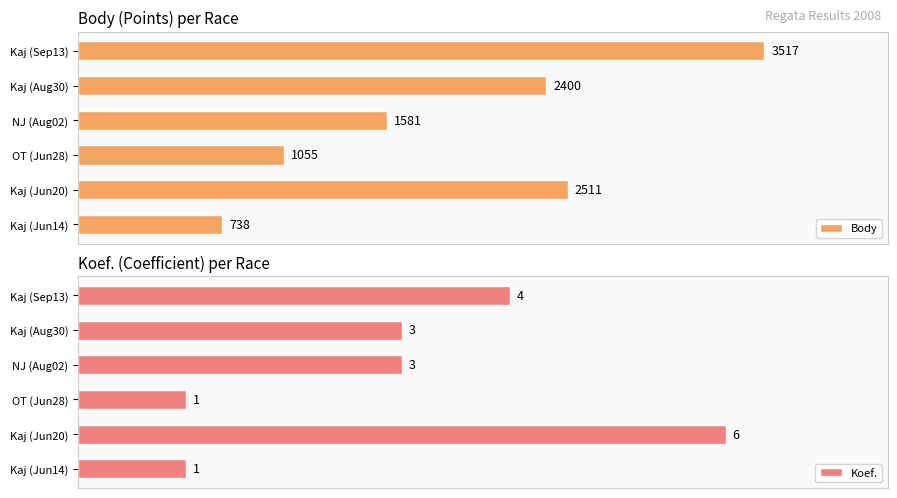

At which label does Body reach its minimum?

Kaj (Jun14)